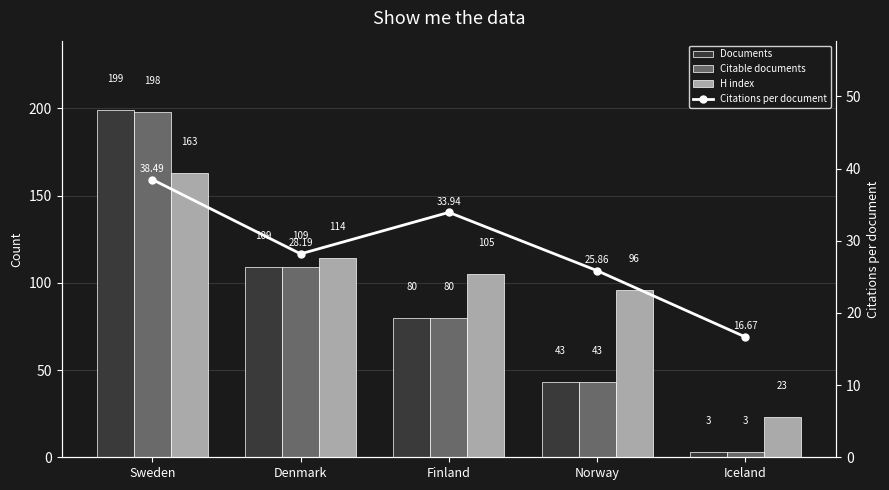

List the labels in order of Citable documents value, largest first.

Sweden, Denmark, Finland, Norway, Iceland